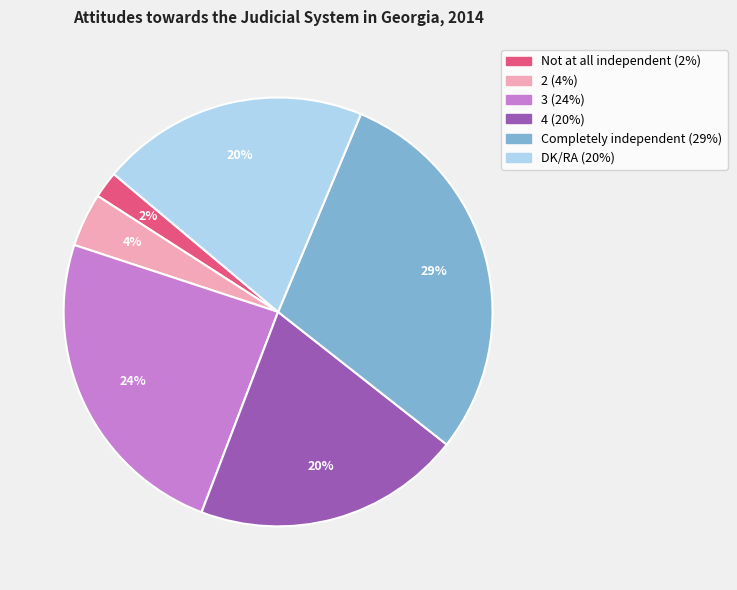

How many segments does this pie chart have?

6